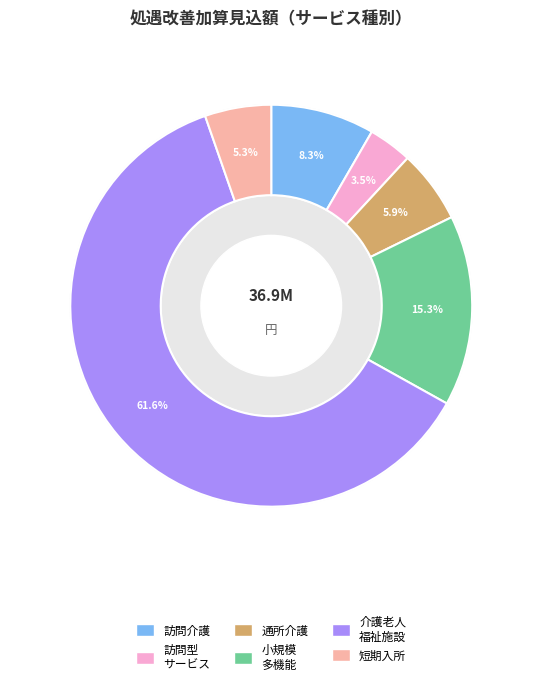

To the nearest percent, what is the average slice percentage?

17%